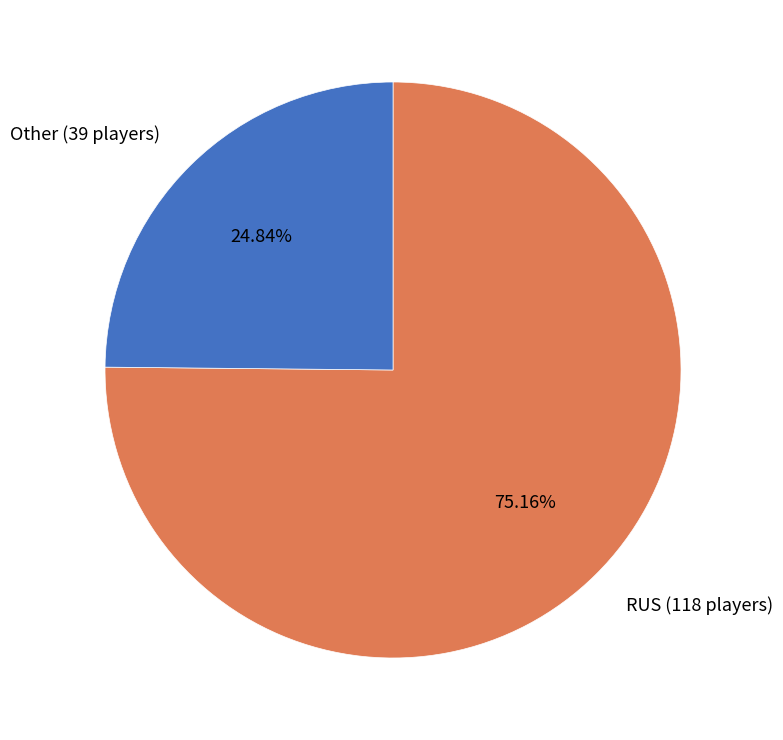

Between Other and RUS, which is larger?

RUS